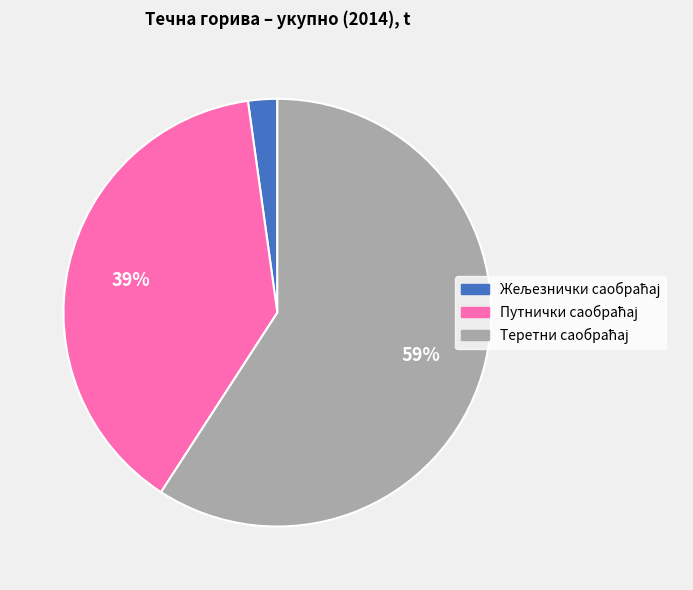

Is there any slice that represents more than half of the pie?

Yes